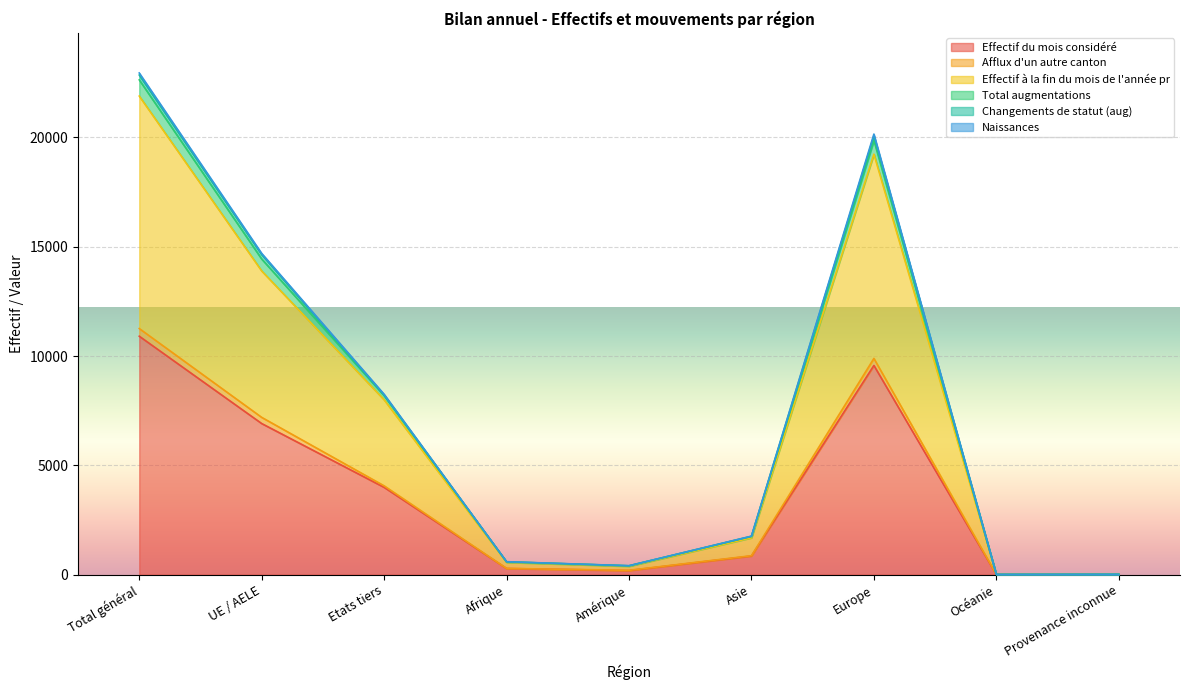

What is the maximum value for Effectif du mois considéré?

10909